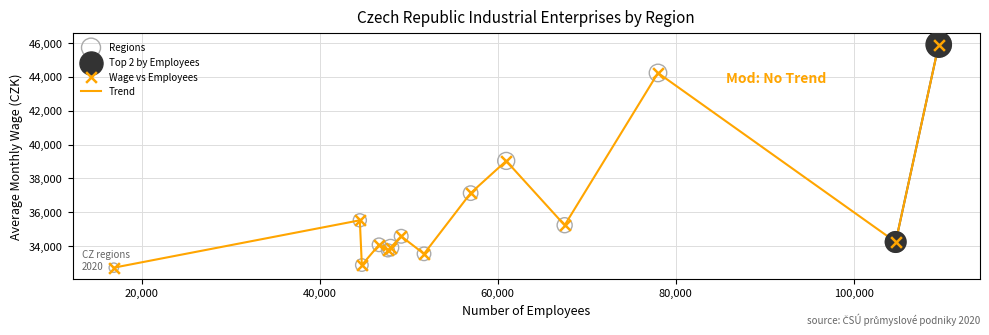

What is the minimum value shown in the chart?

32731